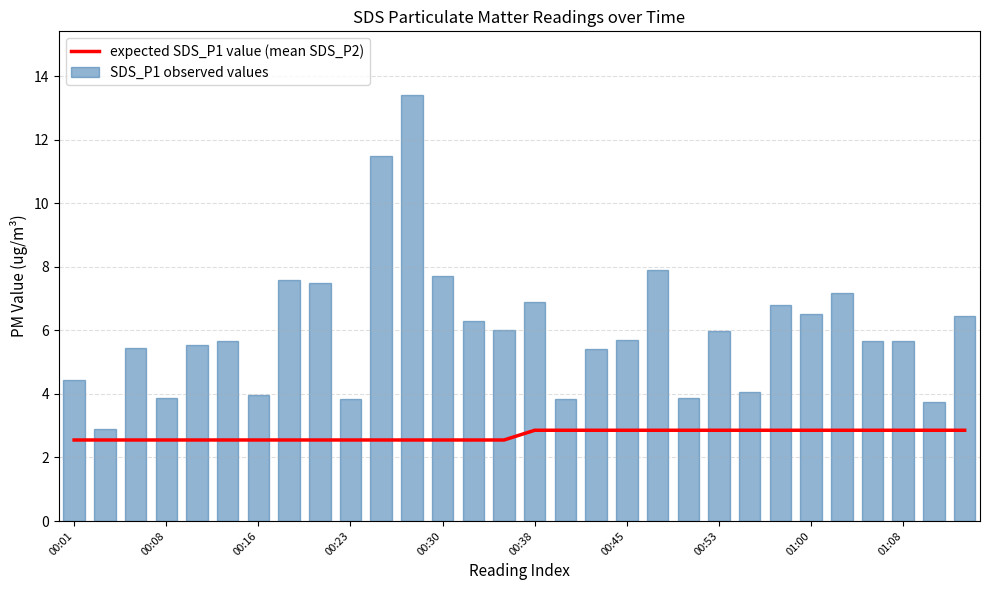

What is the difference between the maximum and minimum values in the SDS_P1 observed values series?

10.5